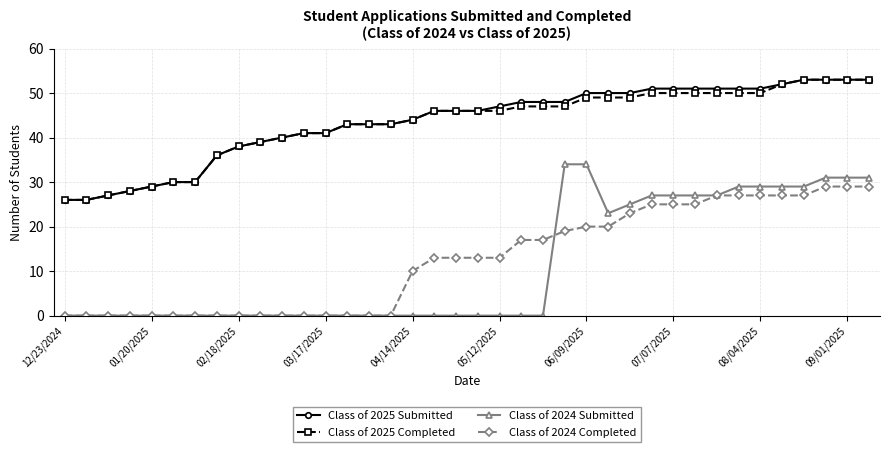

True or false: Class of 2025 Submitted and Class of 2024 Submitted intersect in this chart.

False